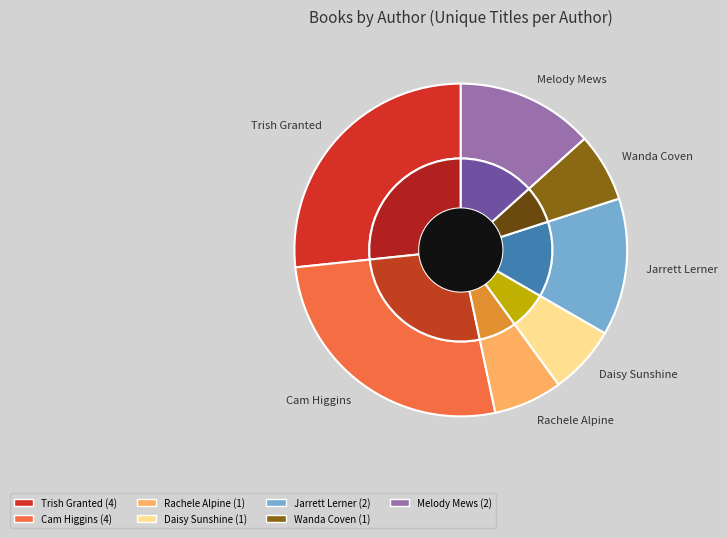

Does any single category account for the majority?

No